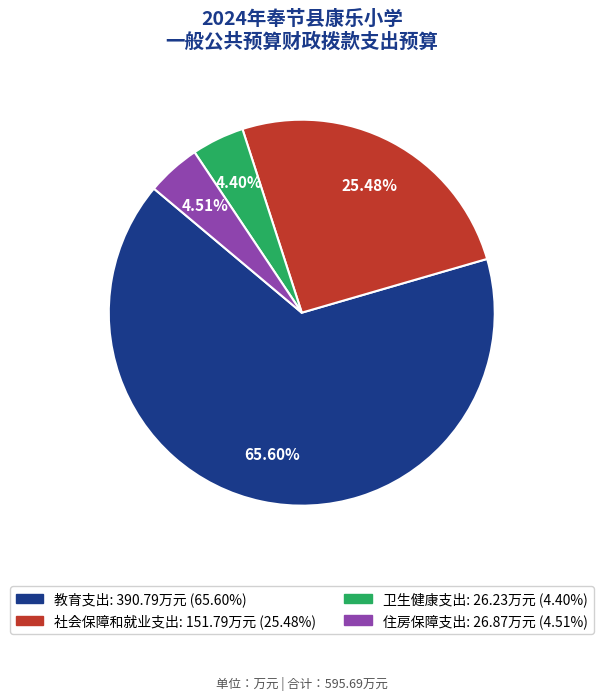

What is the majority slice?

教育支出